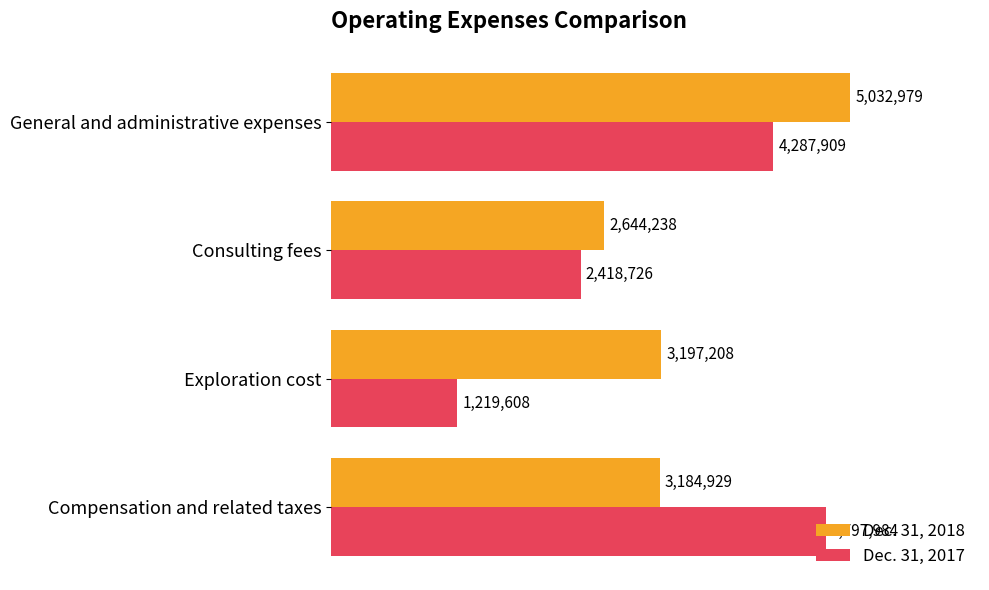

What is the sum of all Dec. 31, 2018 values?

14059354